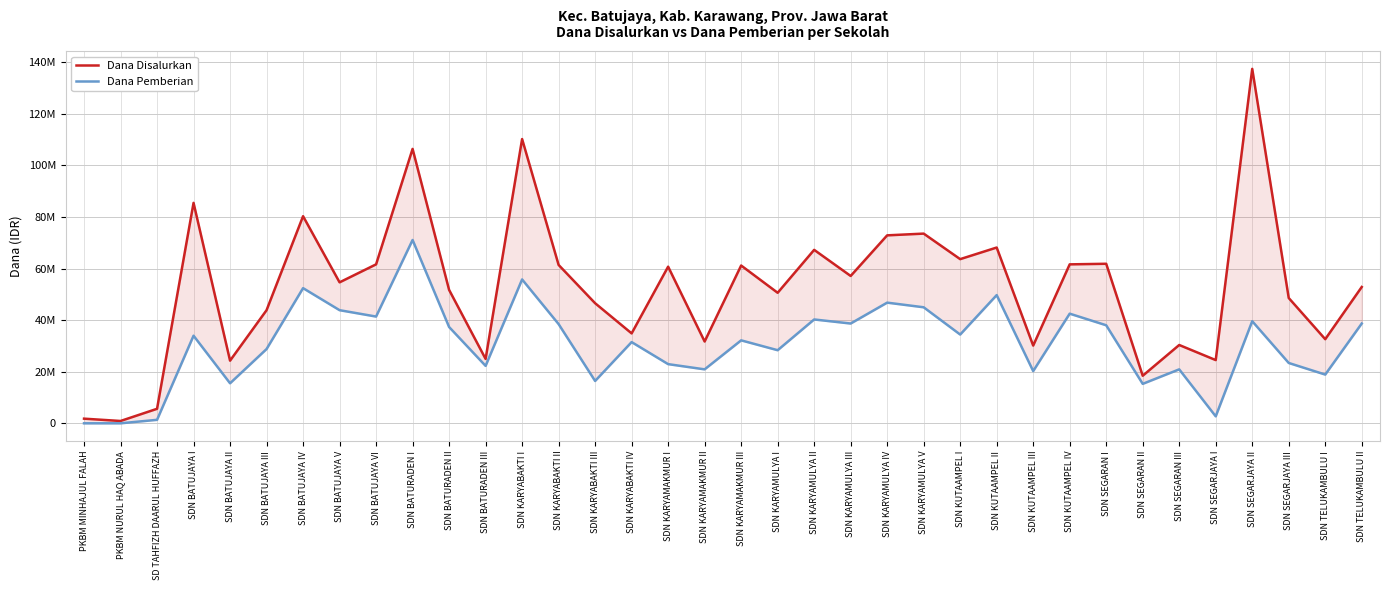

At how many categories does at least one series exceed 29068675?

29